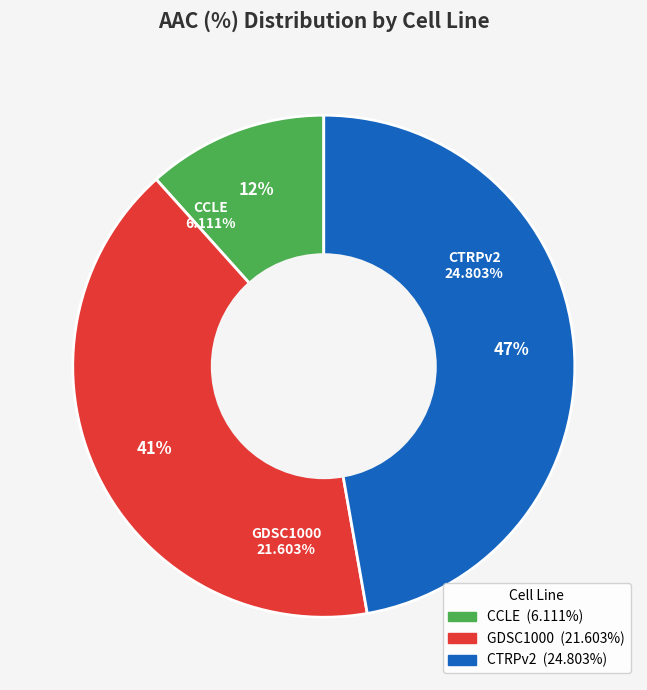

Which category has the biggest portion of the pie?

CTRPv2